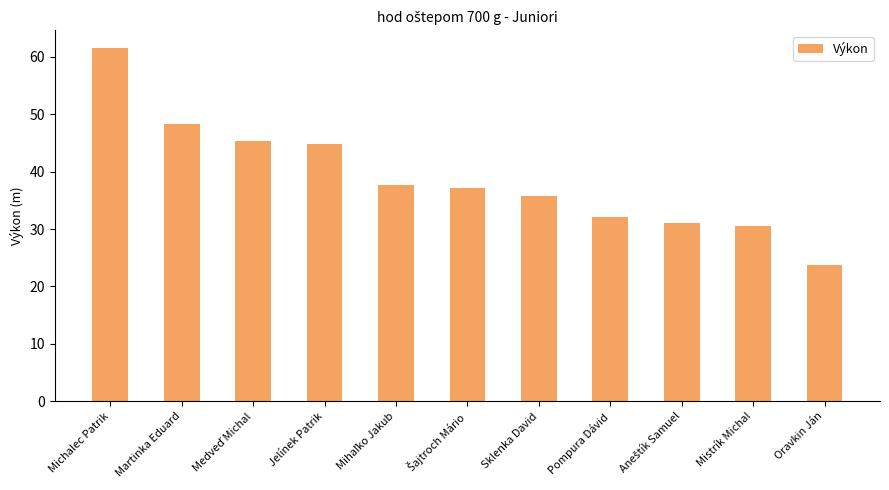

The chart shows a value of 30.6 at Martinka Eduard. True or false?

False